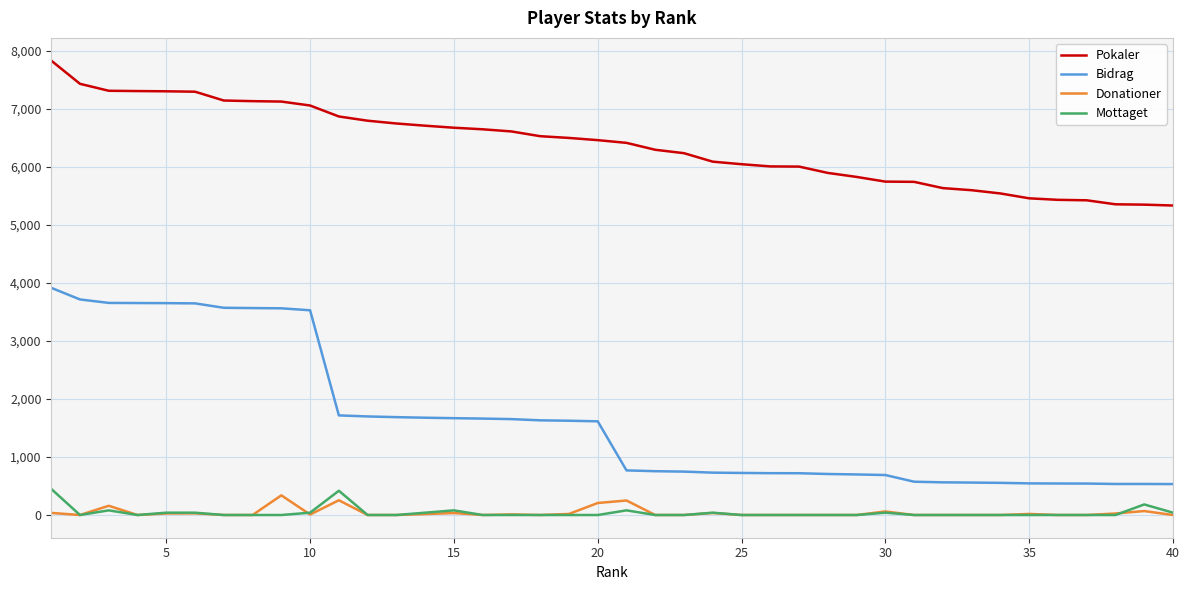

How many values in the Mottaget series exceed 0?

13